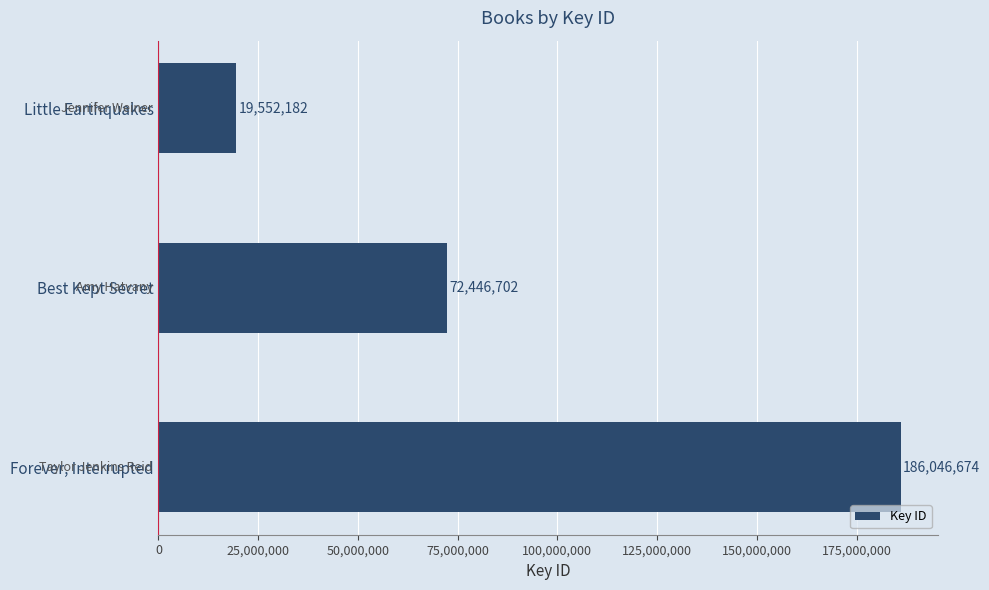

Which category has the lowest value across all series?

Little Earthquakes